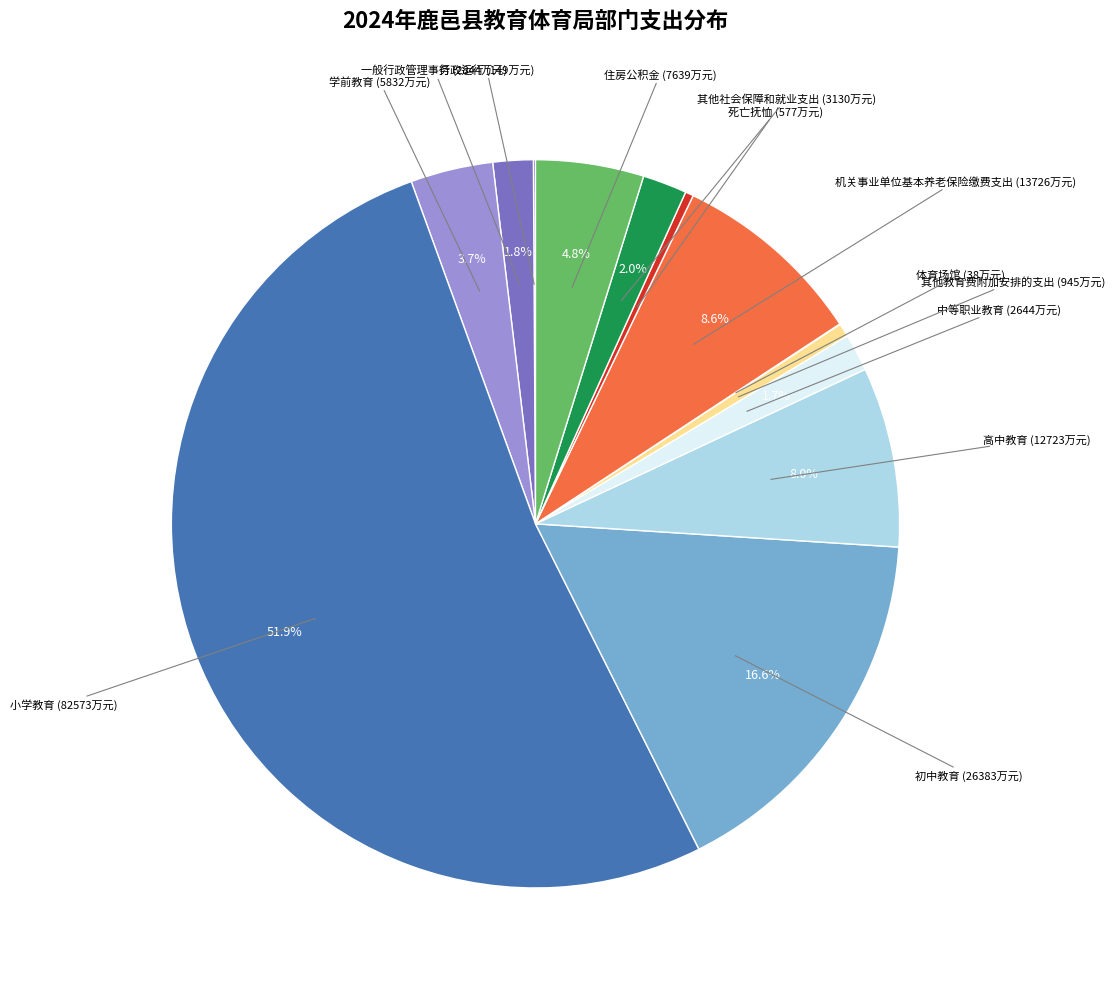

What percentage is the 中等职业教育 slice, to the nearest percent?

2%